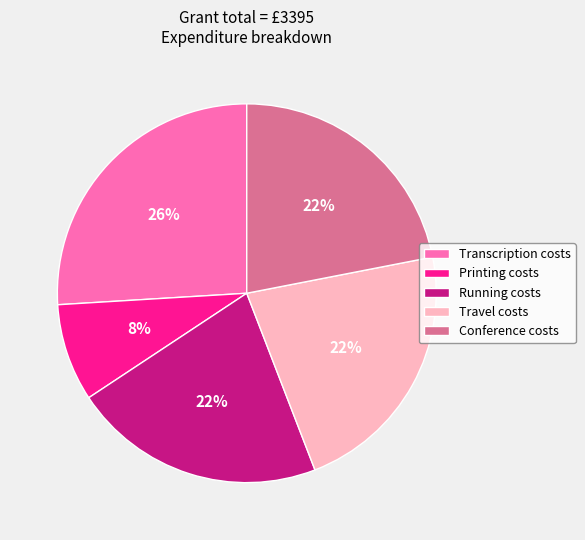

Does Conference costs represent more than half of the total?

No